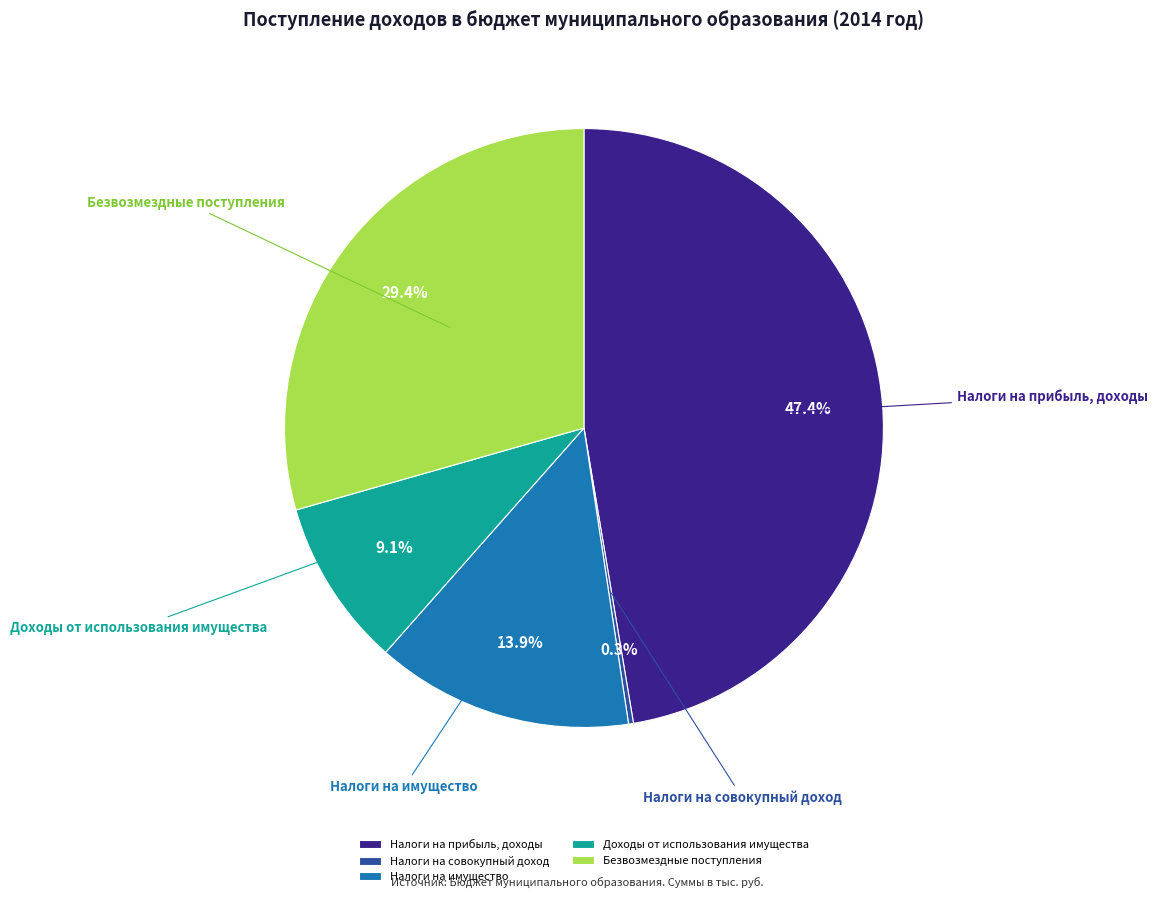

To the nearest percent, what portion does Безвозмездные поступления represent?

29%